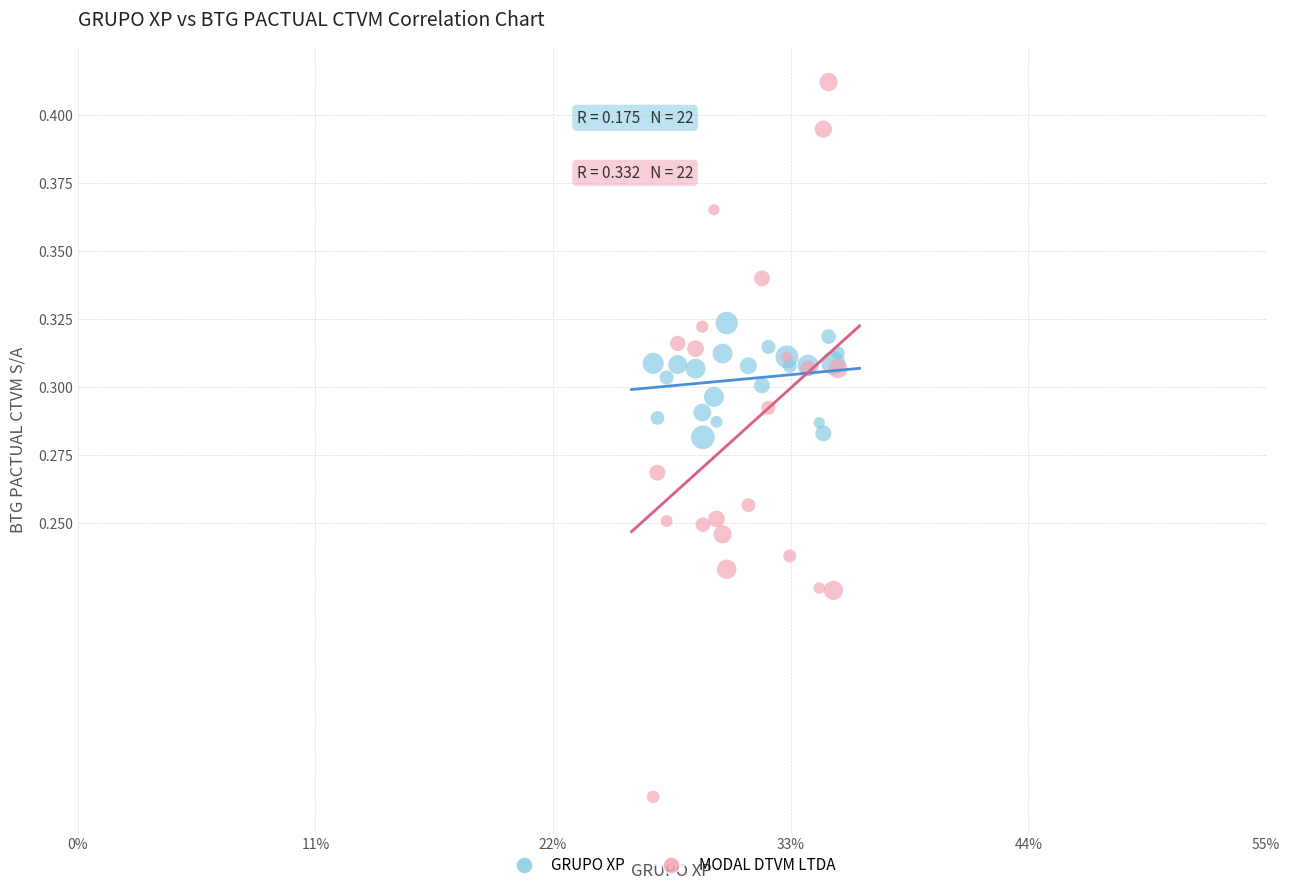

Which series reaches the maximum Y coordinate?

MODAL DTVM LTDA